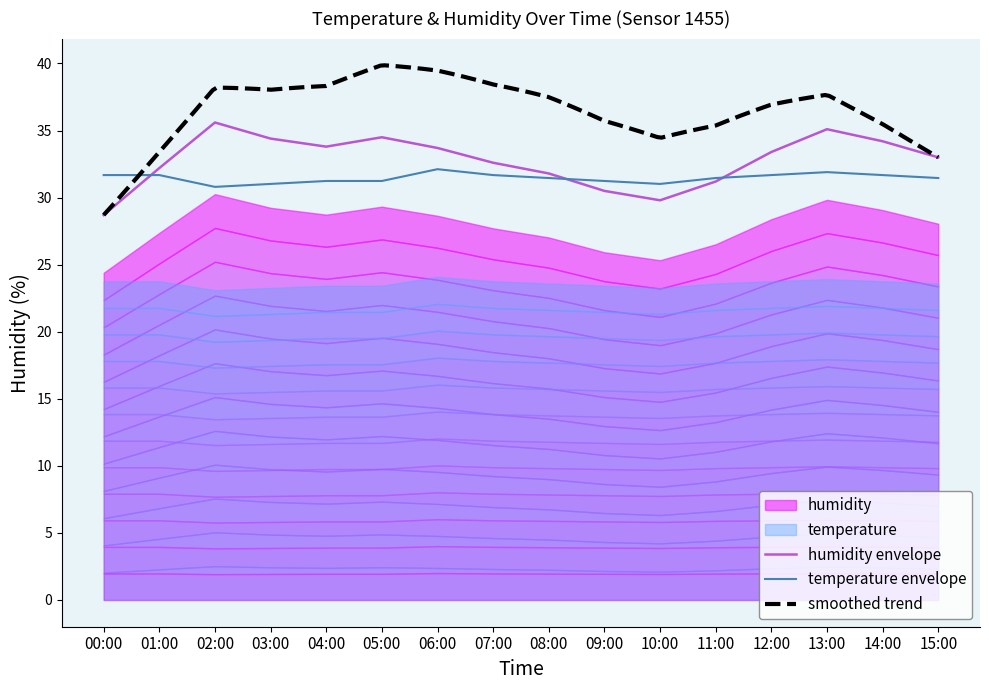

True or false: humidity has a value of 44.8 at 11:00.

False